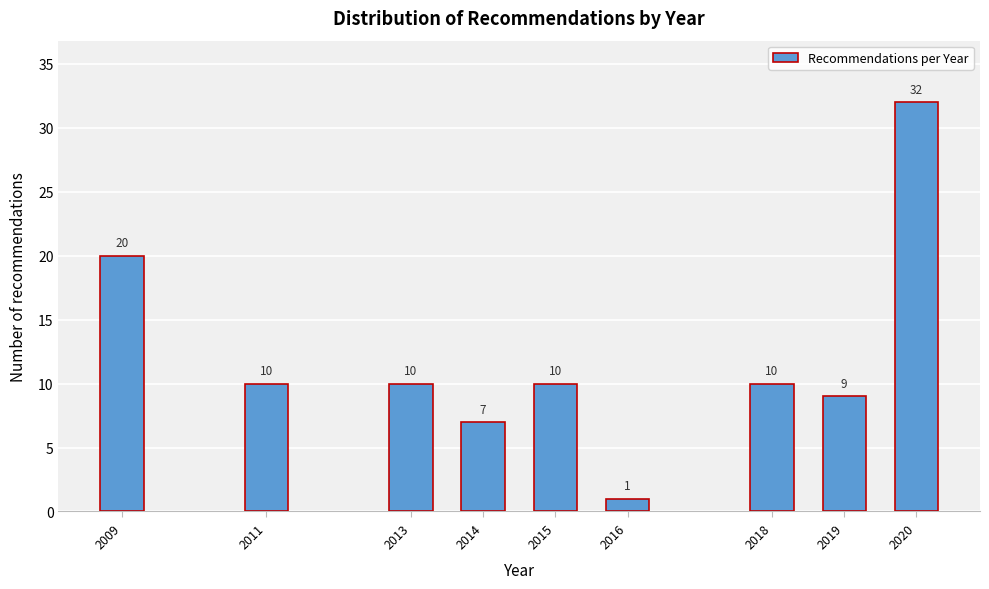

Reading right to left, list all the values displayed in this chart.

2020=32	2019=9	2018=10	2016=1	2015=10	2014=7	2013=10	2011=10	2009=20